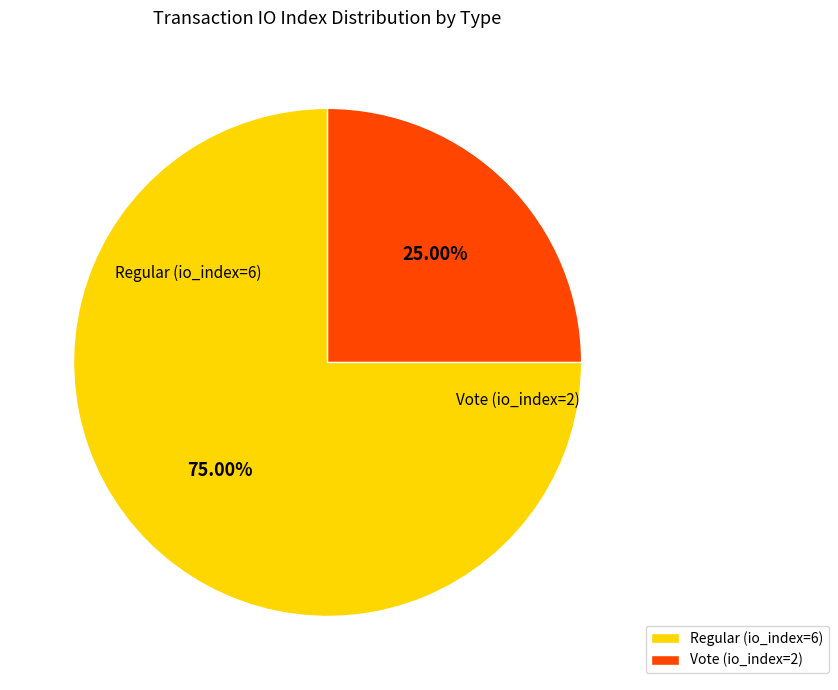

To the nearest percent, what is the combined percentage of Vote (io_index=2) and Regular (io_index=6)?

100%